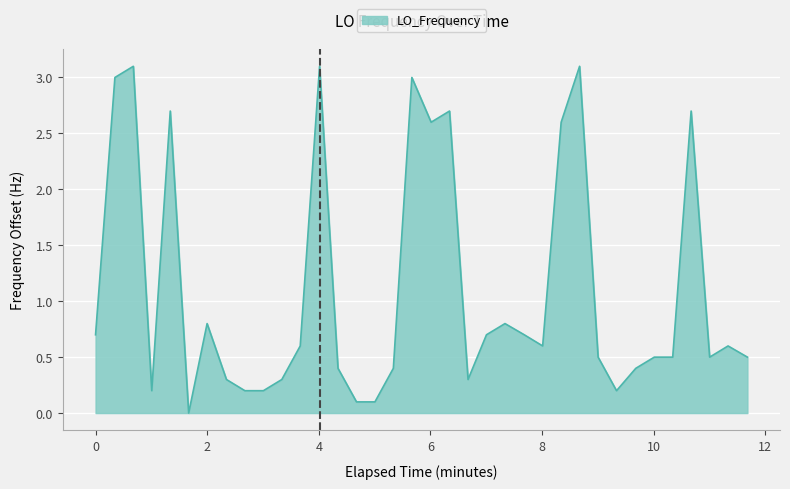

What is the greatest value displayed?

3.1